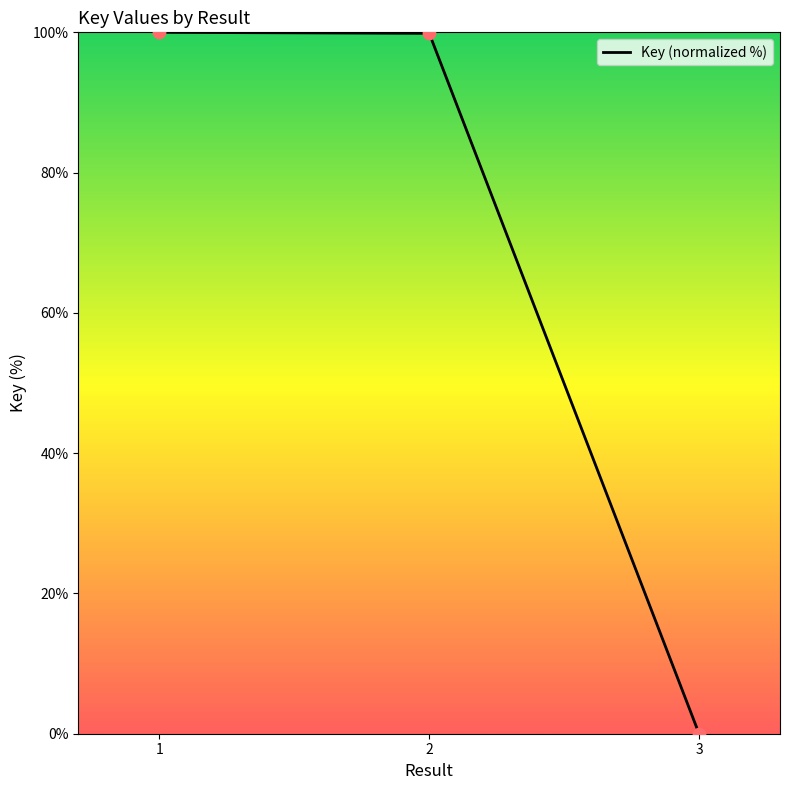

What is the ratio of the value at 1 to the value at 2?

1.0